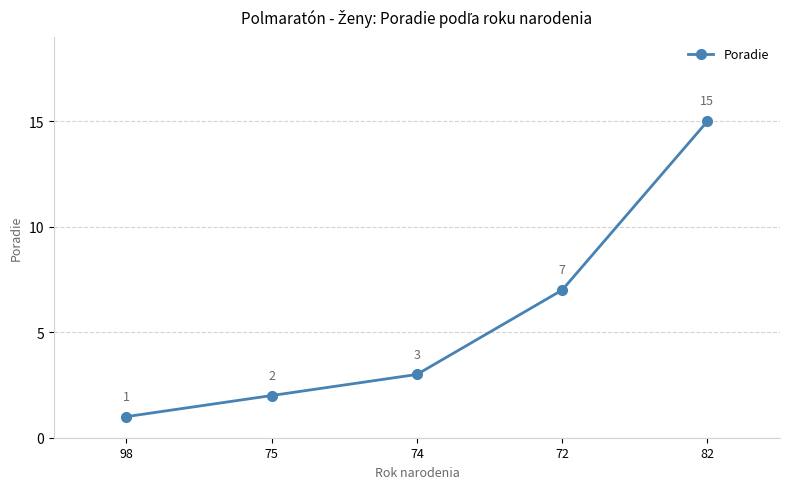

What is the ratio of the value at 82 to the value at 74?

5.0